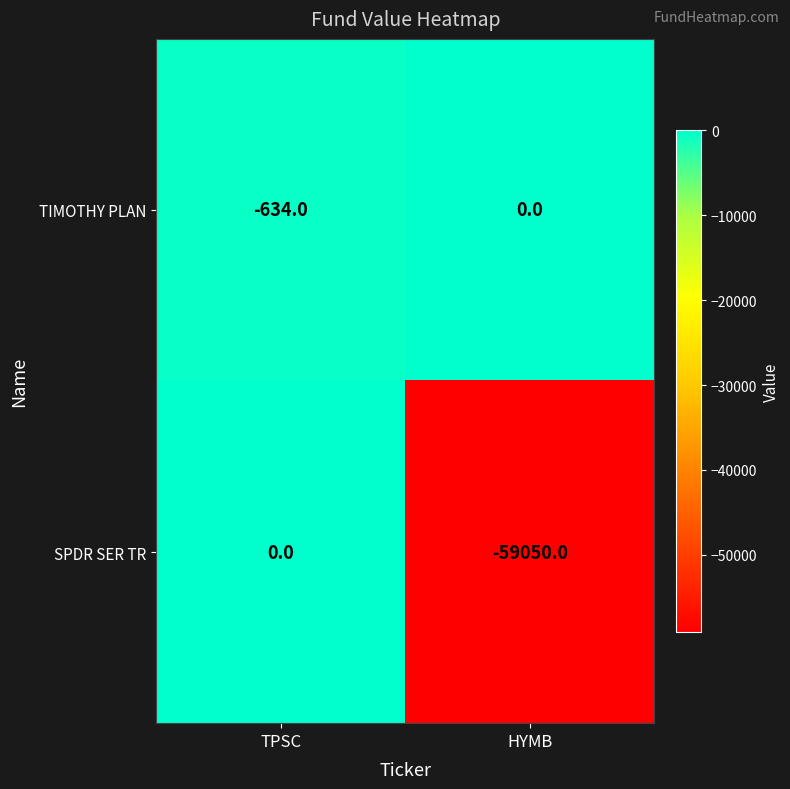

Which label corresponds to the smallest value in the chart?

HYMB